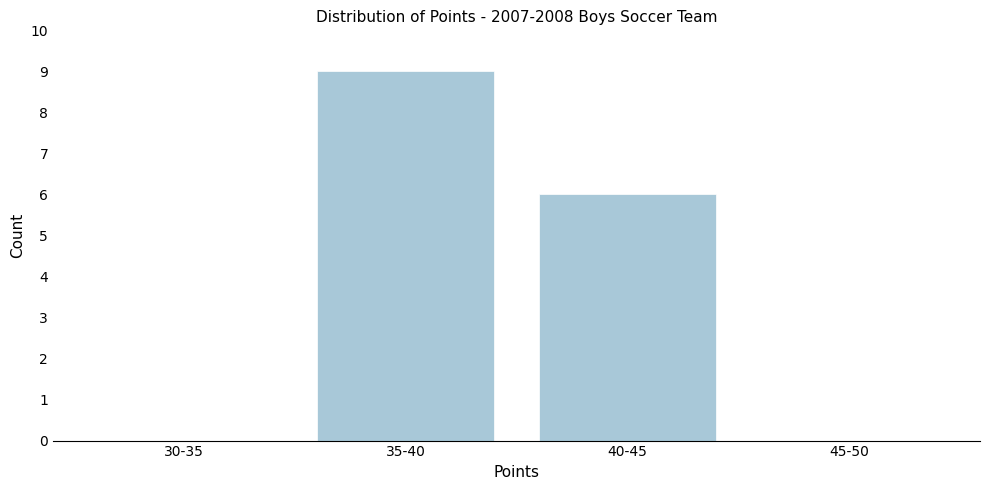

Reading right to left, transcribe all the data shown in this chart.

45-50=0	40-45=6	35-40=9	30-35=0